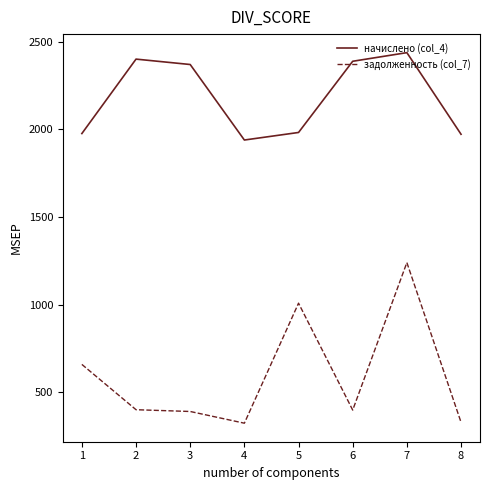

Count the number of categories in the chart.

8